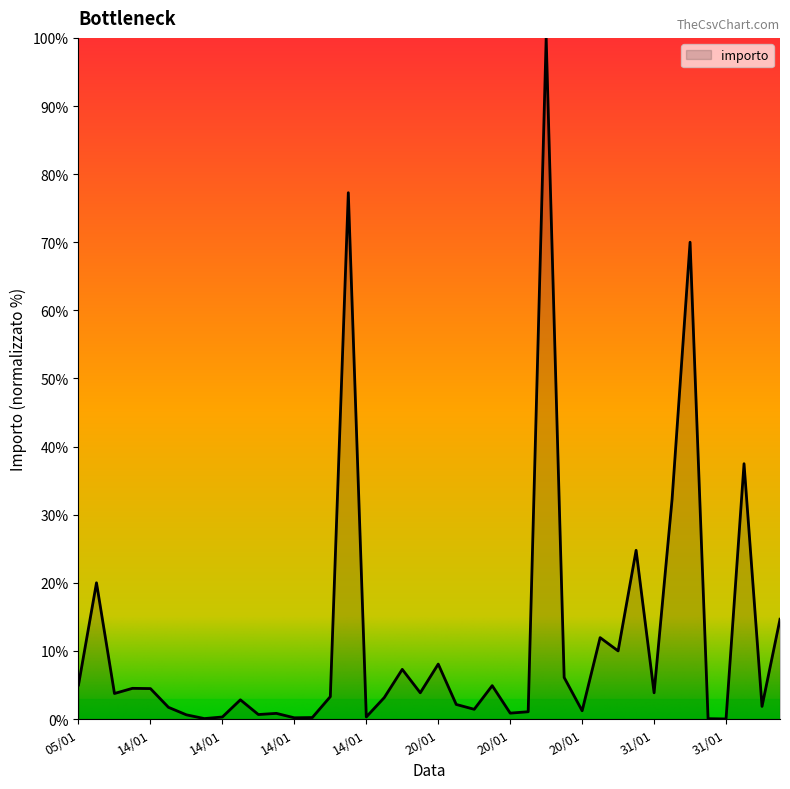

What is the difference between the maximum and minimum values?

100.0